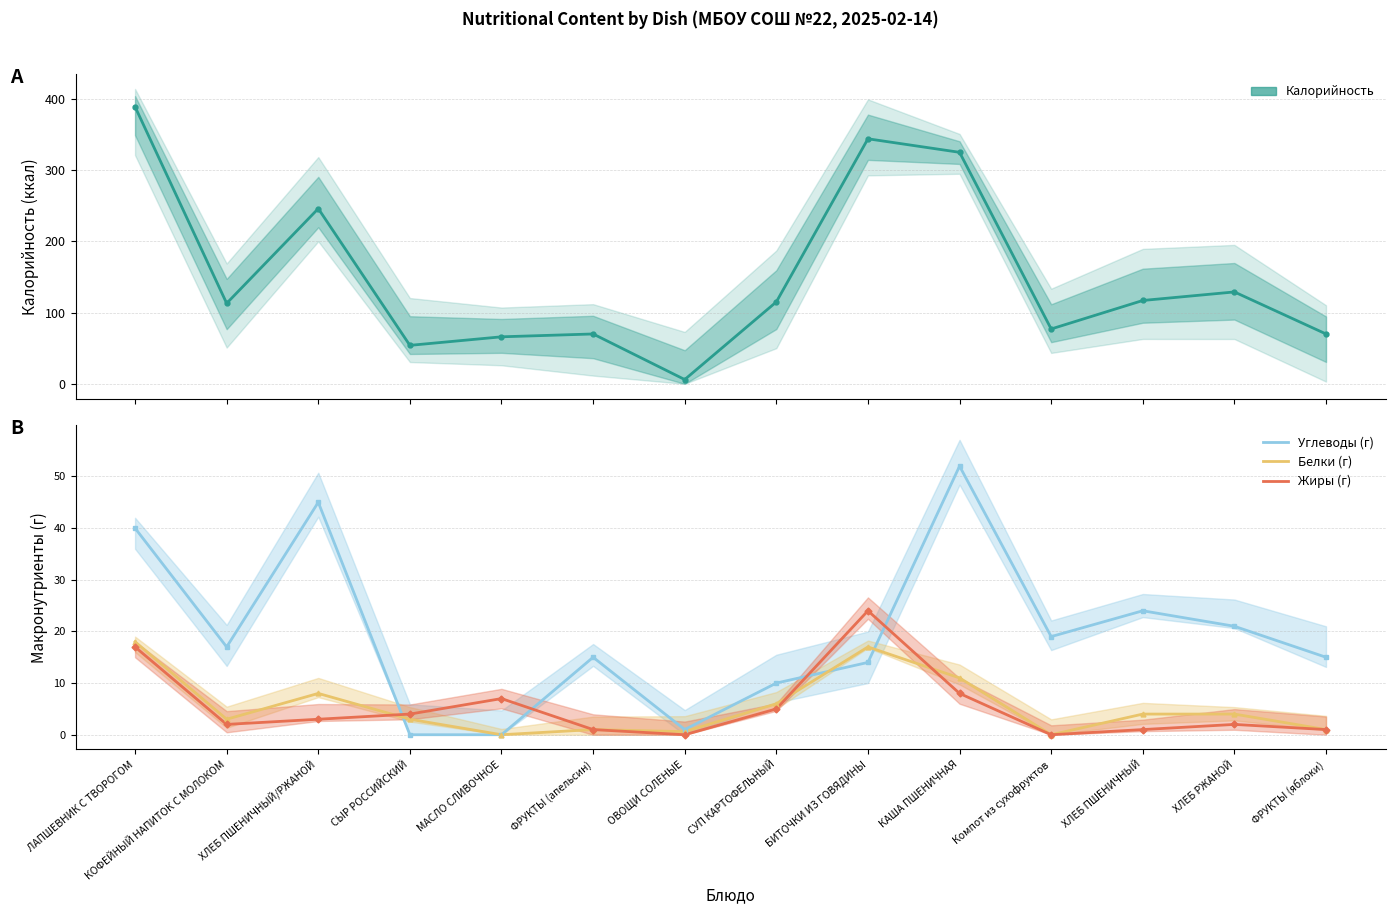

What is the approximate value of Калорийность (ккал) at КАША ПШЕНИЧНАЯ?

325.0